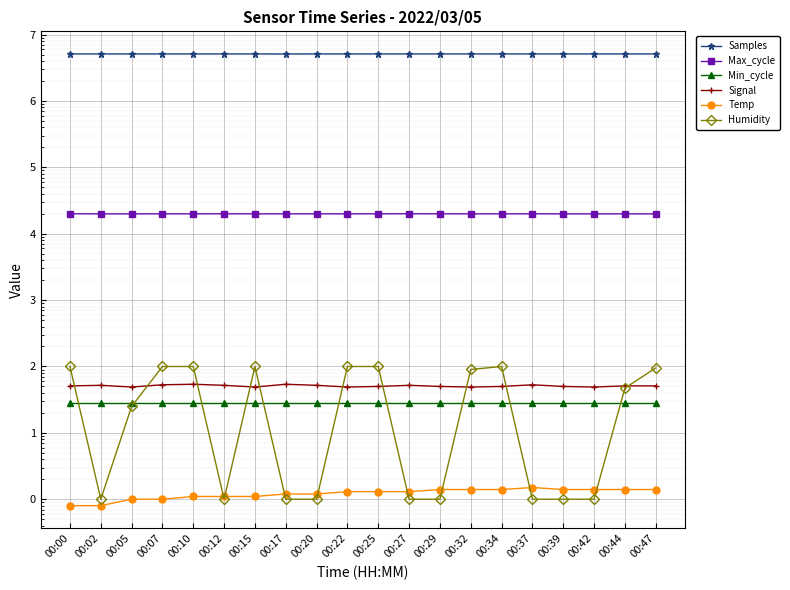

Read the Max_cycle value at 00:42.

19919.0